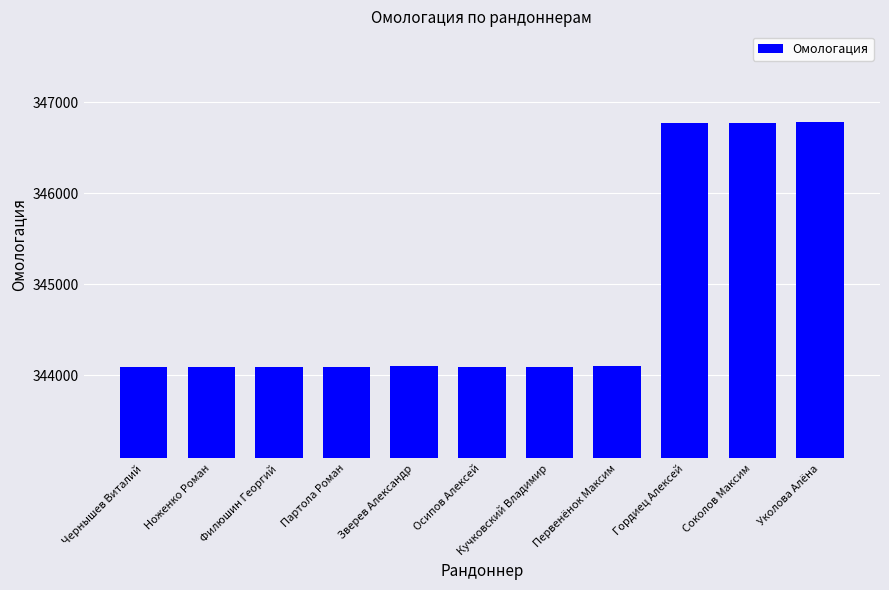

Read the value at Партола Роман.

344098